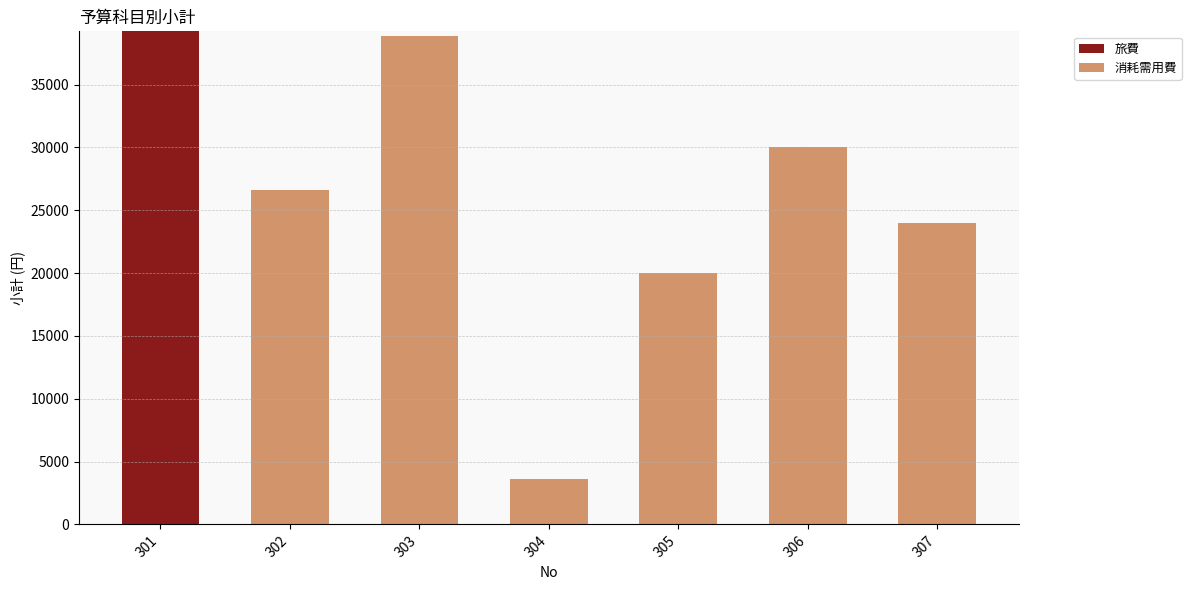

Is it true that 旅費 equals 0 at 305?

True